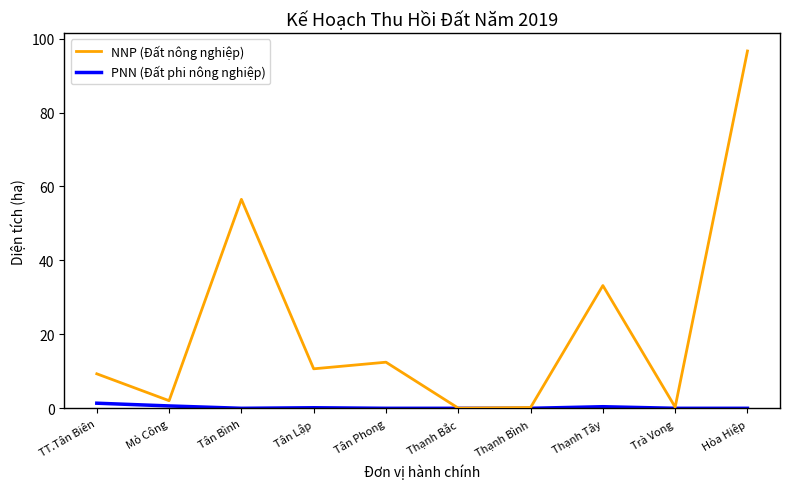

What is the sum of the NNP (Đất nông nghiệp) values at Mỏ Công and Thạnh Bắc?

2.1